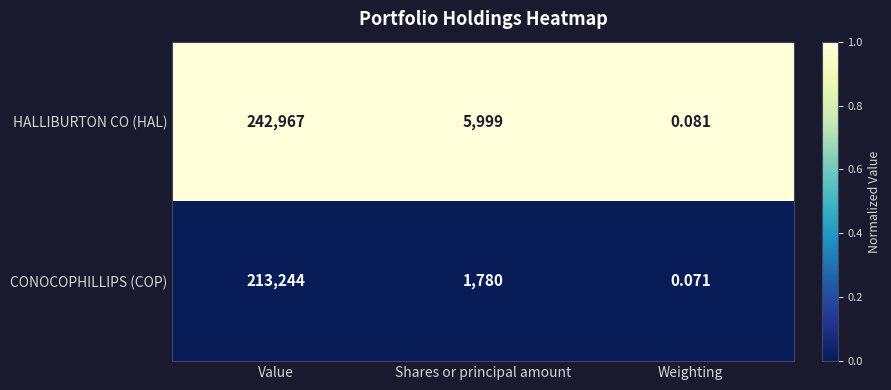

Which series has the largest total across all categories?

HALLIBURTON CO (HAL)